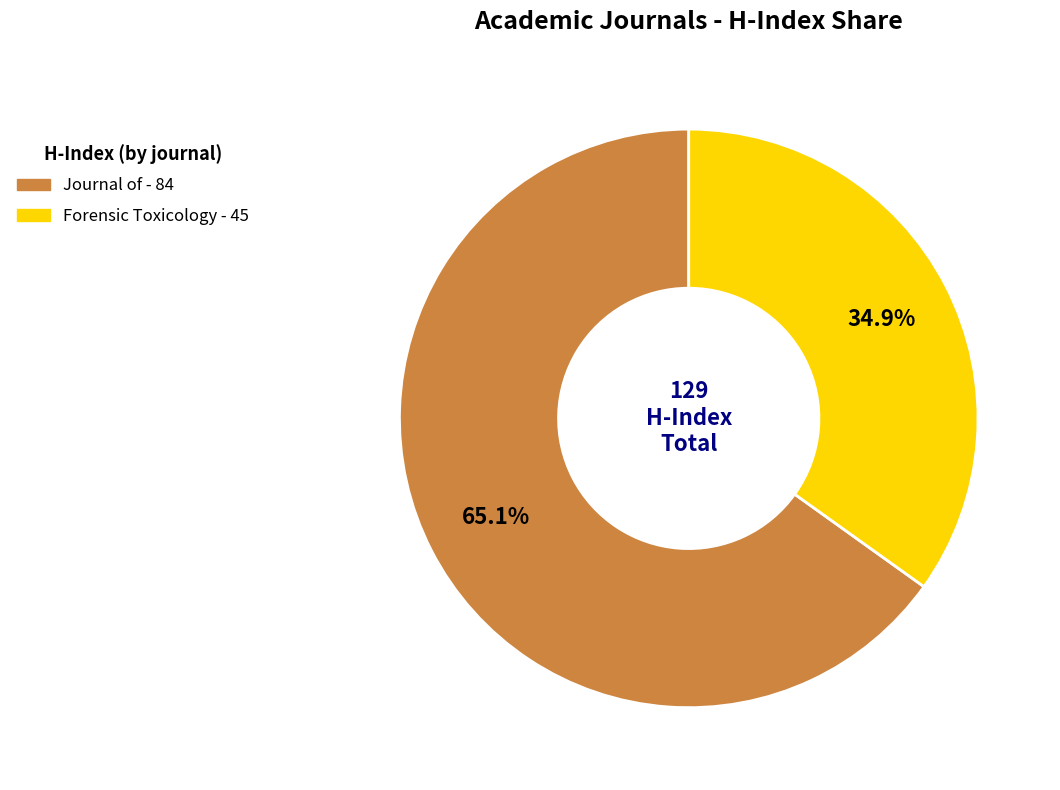

Is there any slice that represents more than half of the pie?

Yes